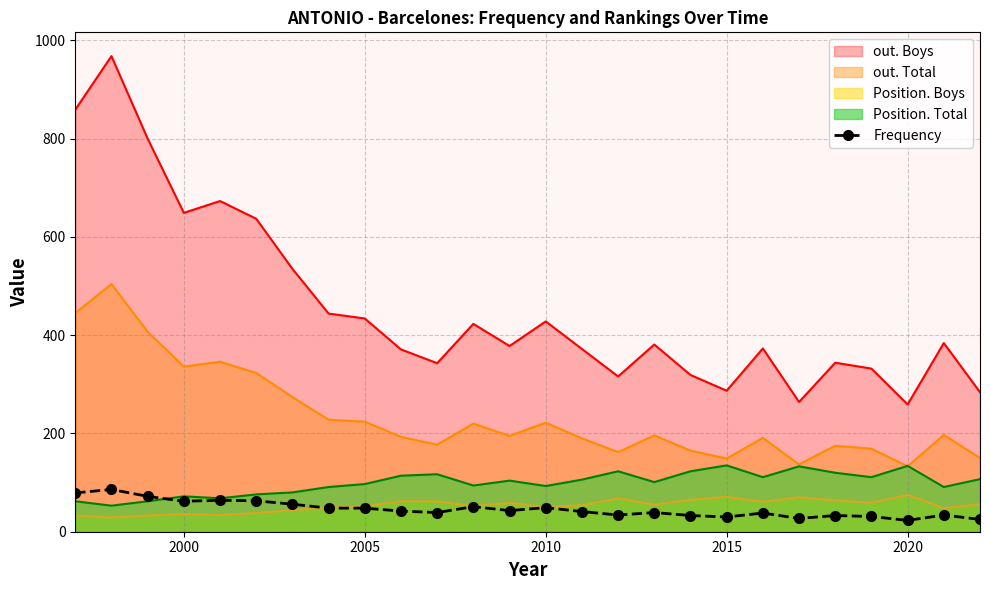

What is the greatest value displayed?

968